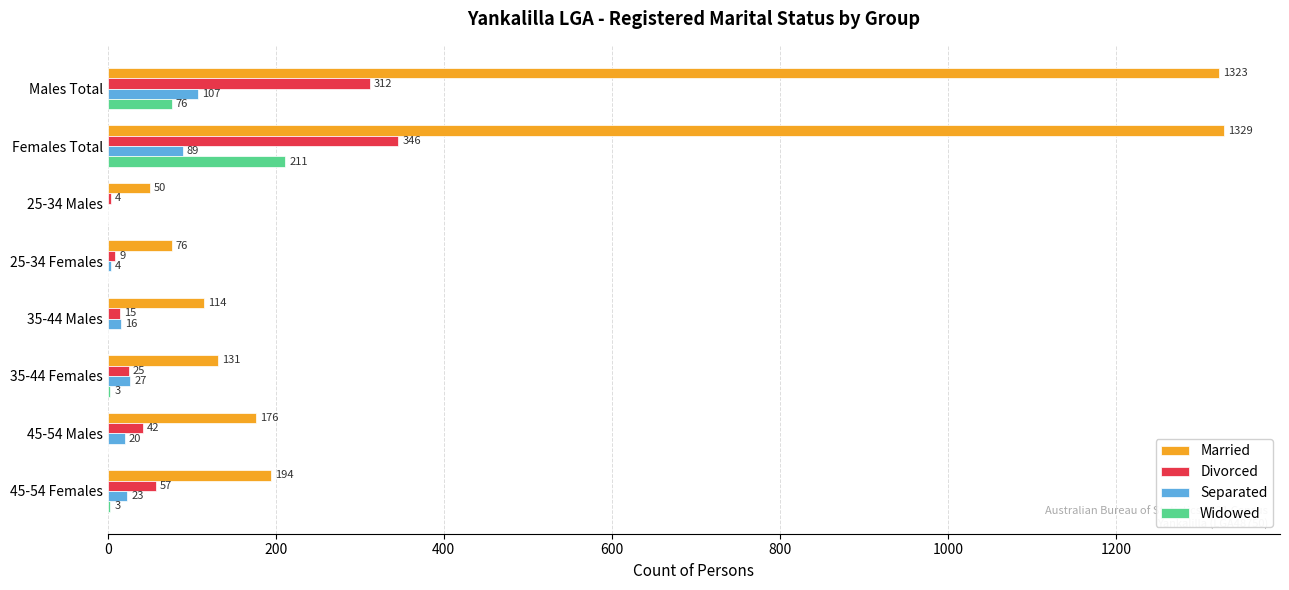

What are all the series names shown in the legend?

Married, Divorced, Separated, Widowed